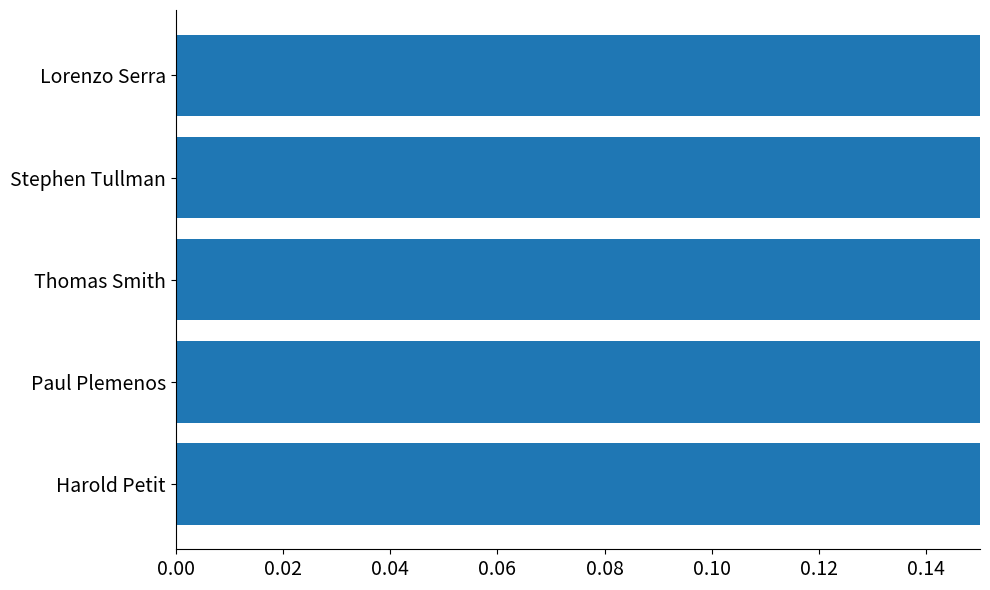

The chart shows a value of 1.0 at 0.08. True or false?

True